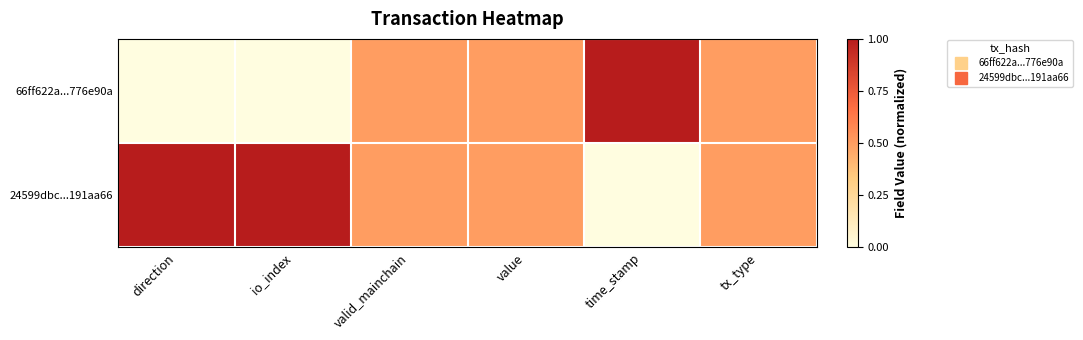

Count the number of data series in this chart.

2